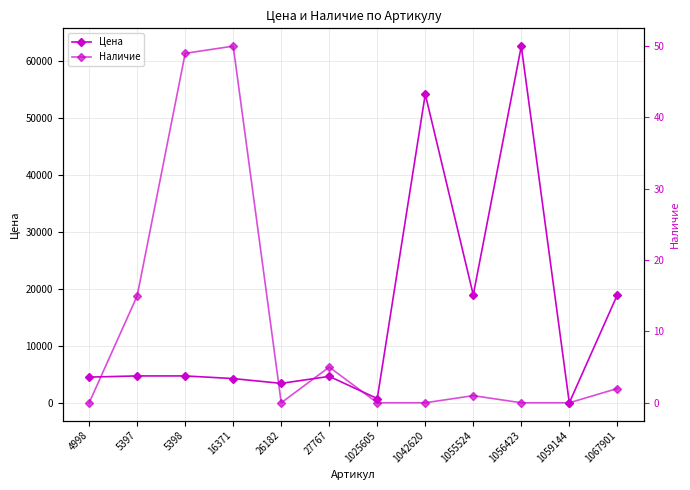

What is the difference between the maximum and minimum values in the Наличие series?

50